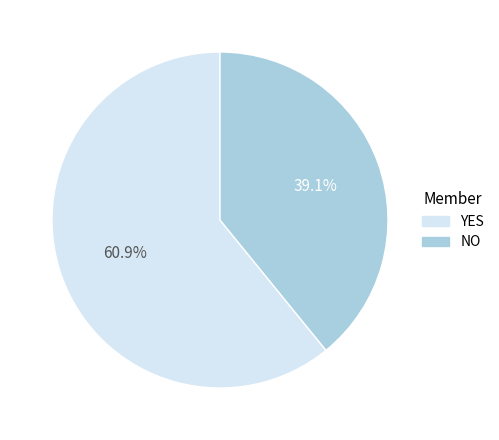

Which category has the biggest portion of the pie?

YES